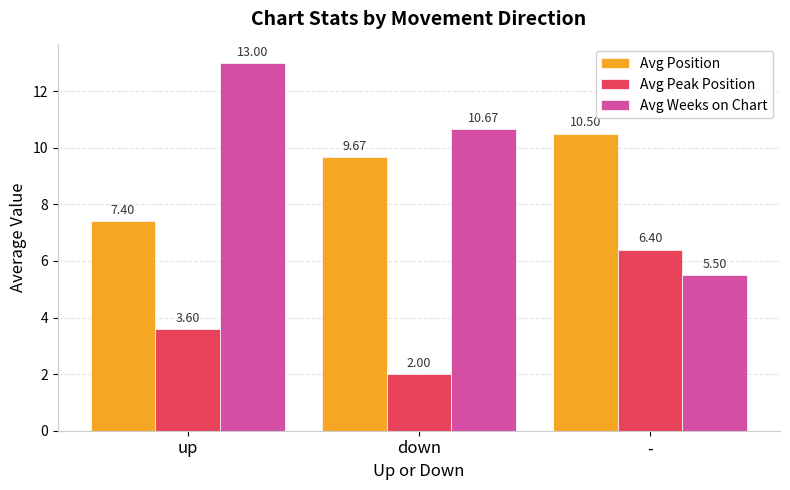

Between down and -, which series saw the biggest shift?

Avg Weeks on Chart